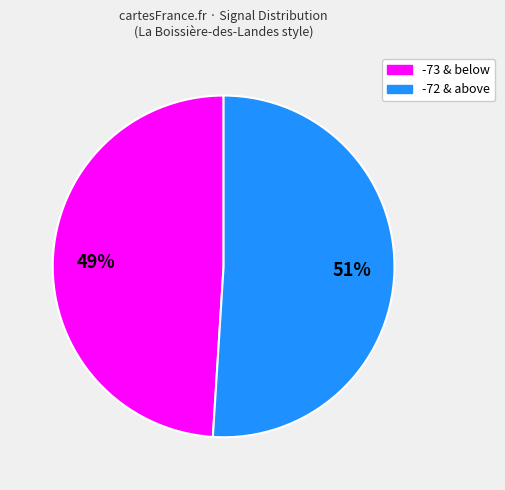

Is there a majority slice in this chart?

Yes